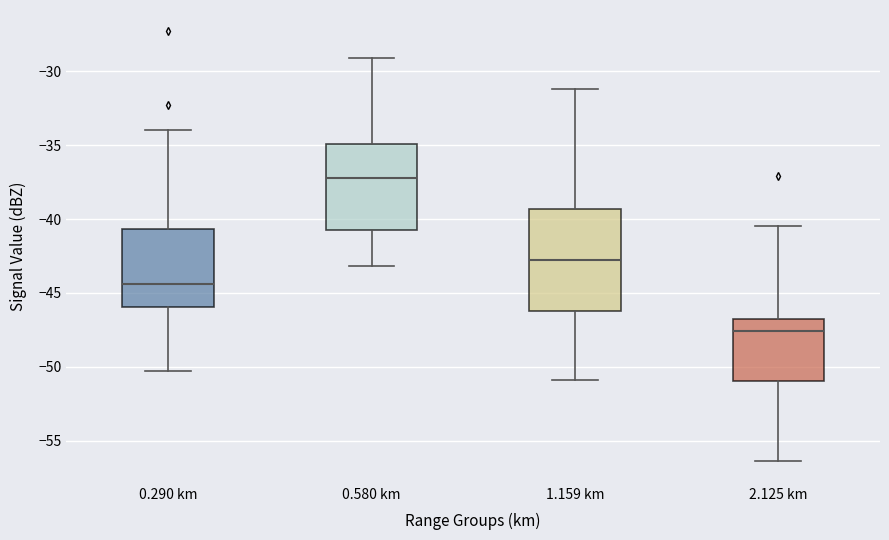

Where is the lower edge of the box for 2.125 km on the y-axis? The values are not printed on the chart, so give them approximately, as read against the axis.

-51.0